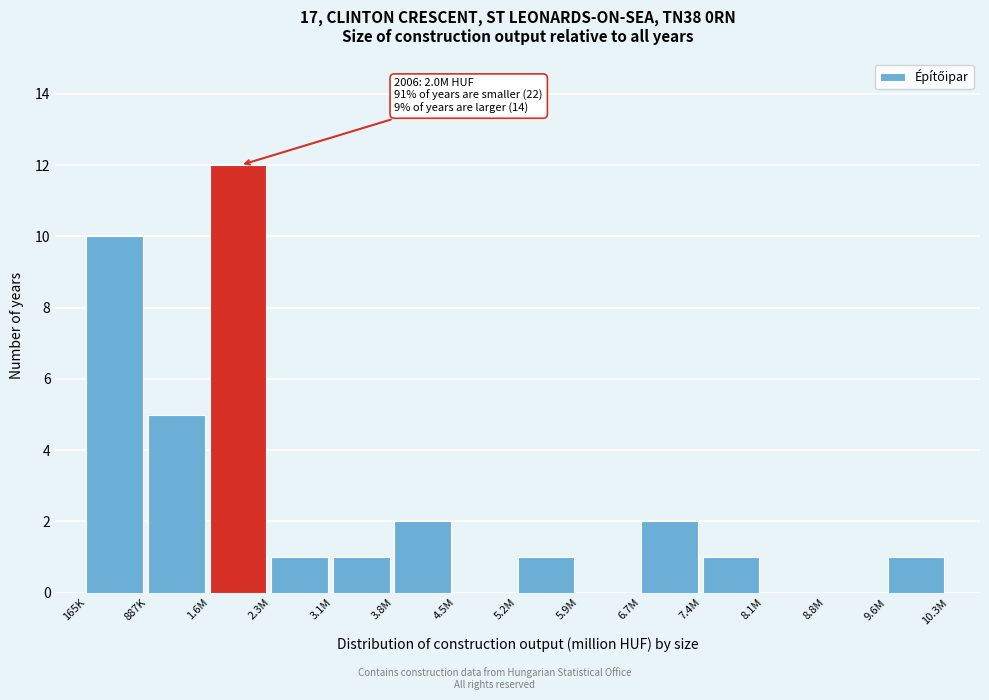

Reading right to left, extract all data points from this chart.

9.6M=1	8.8M=0	8.1M=0	7.4M=1	6.7M=2	5.9M=0	5.2M=1	4.5M=0	3.8M=2	3.1M=1	2.3M=1	1.6M=12	887K=5	165K=10